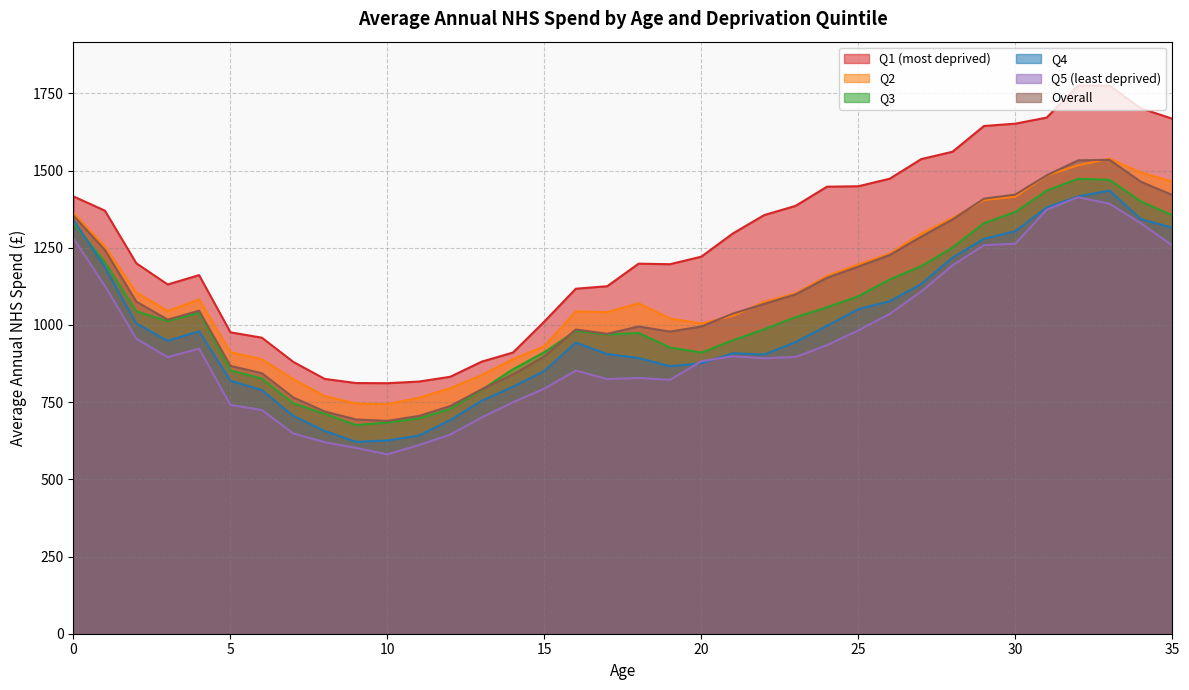

How many lines are shown in the chart?

6